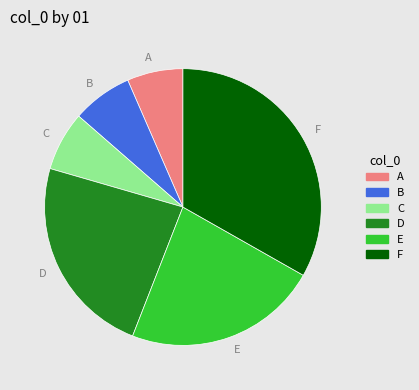

Combined, do E and B account for over 50%?

No